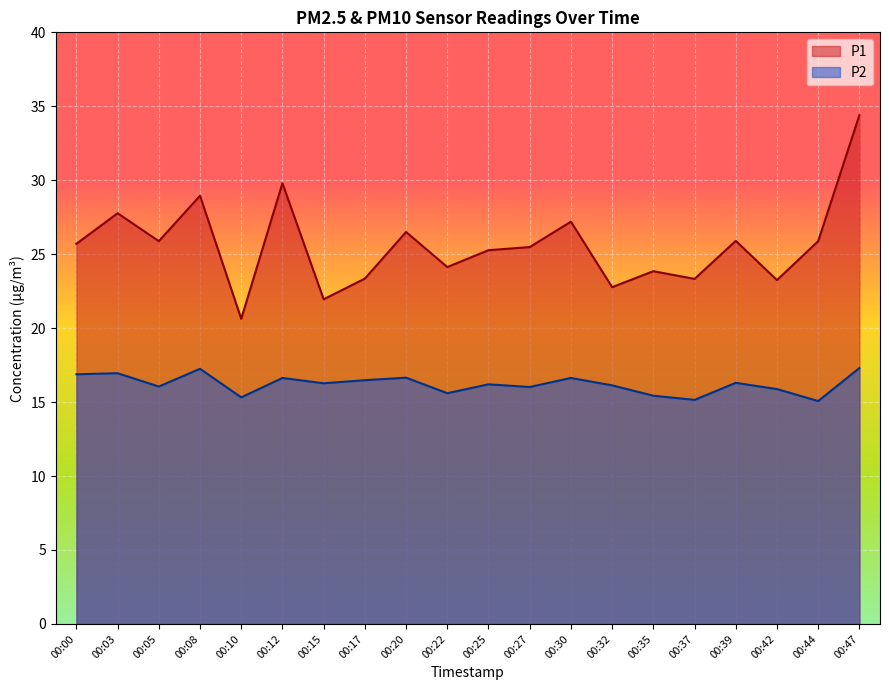

Where is the first local minimum for P1?

00:05